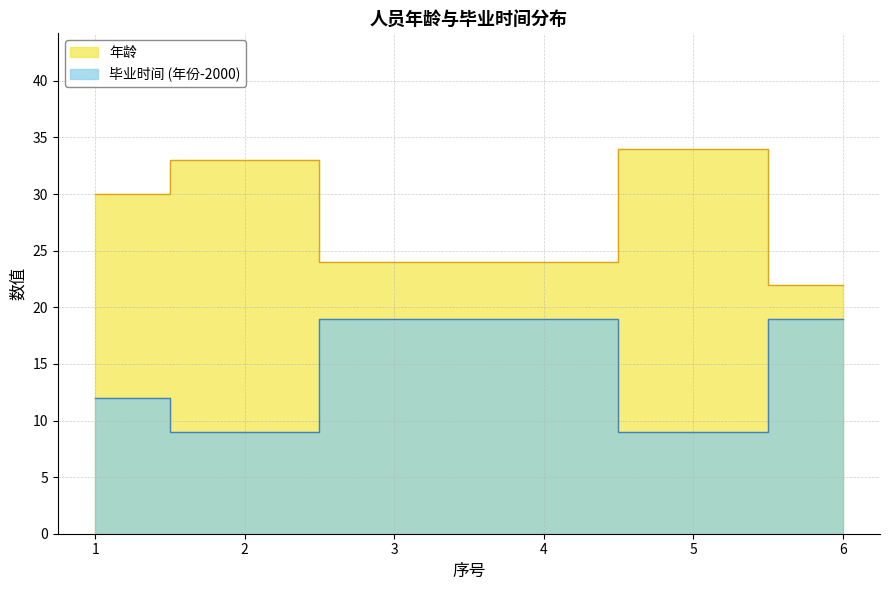

What is the value of the 年龄 point at the 1st from the left?

30